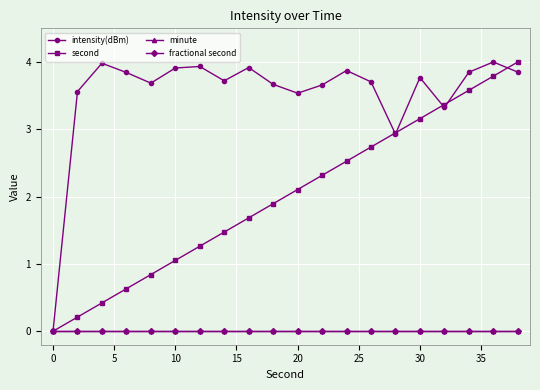

True or false: intensity(dBm) and fractional second cross at least once.

False